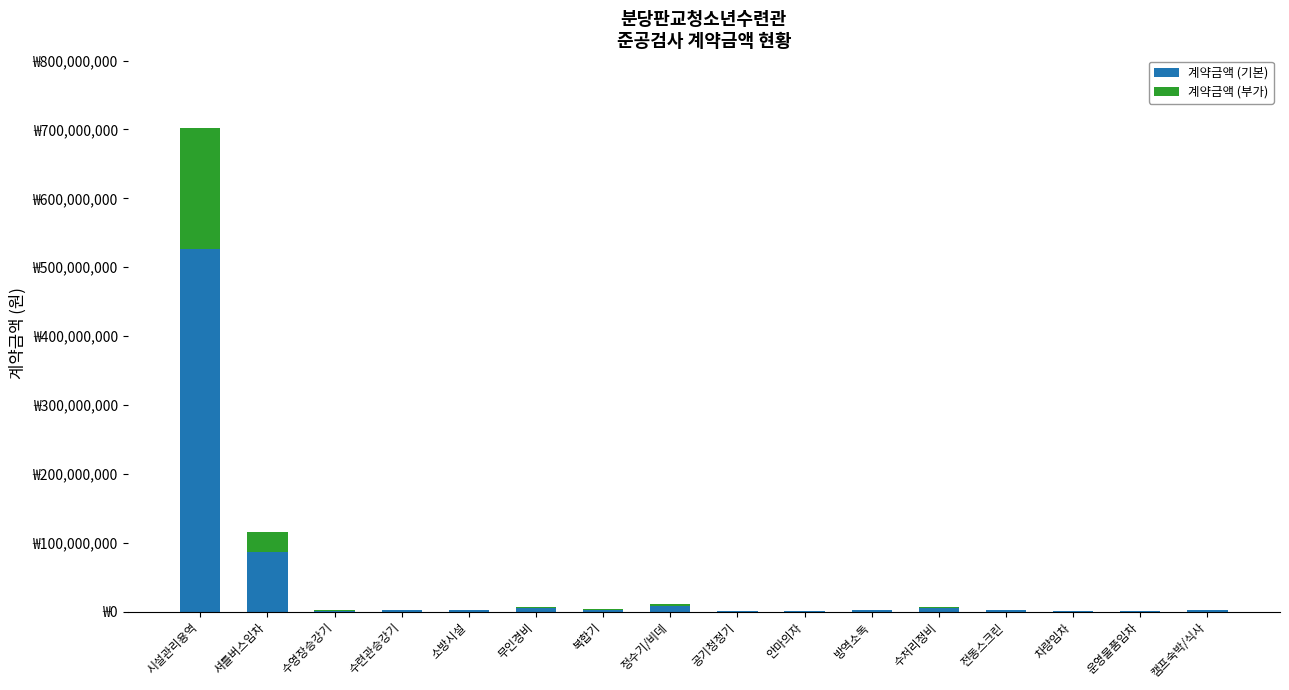

The 계약금액 (부가) series shows 28906687.5 at 셔틀버스임차. True or false?

True